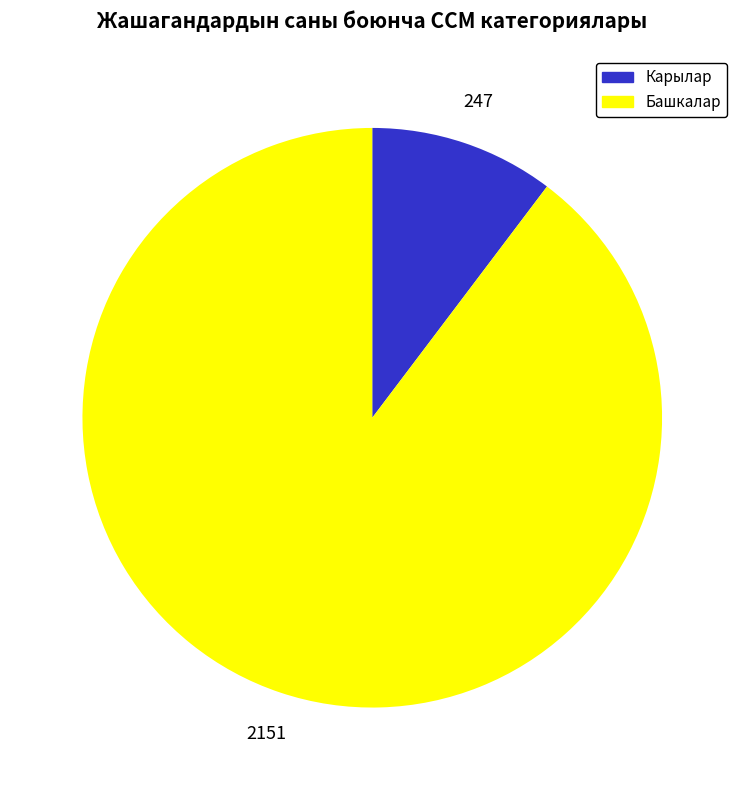

Rank the categories by value from lowest to highest.

Карылар, Башкалар